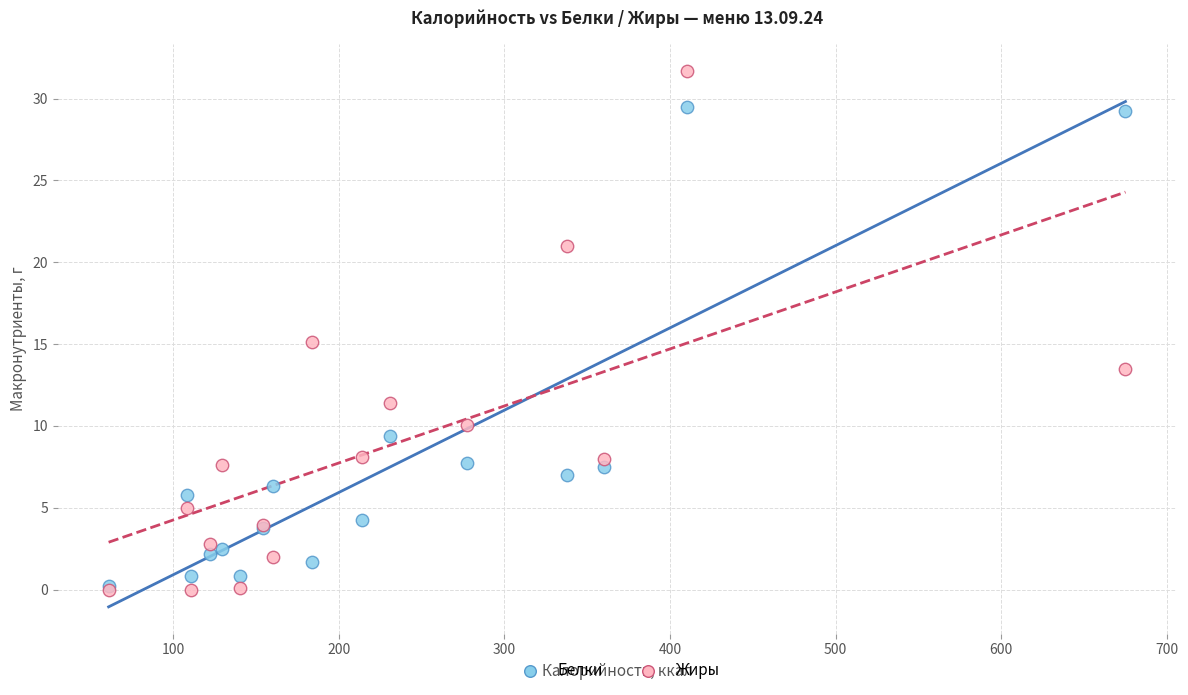

Which series has the largest Y range (max minus min)?

Жиры